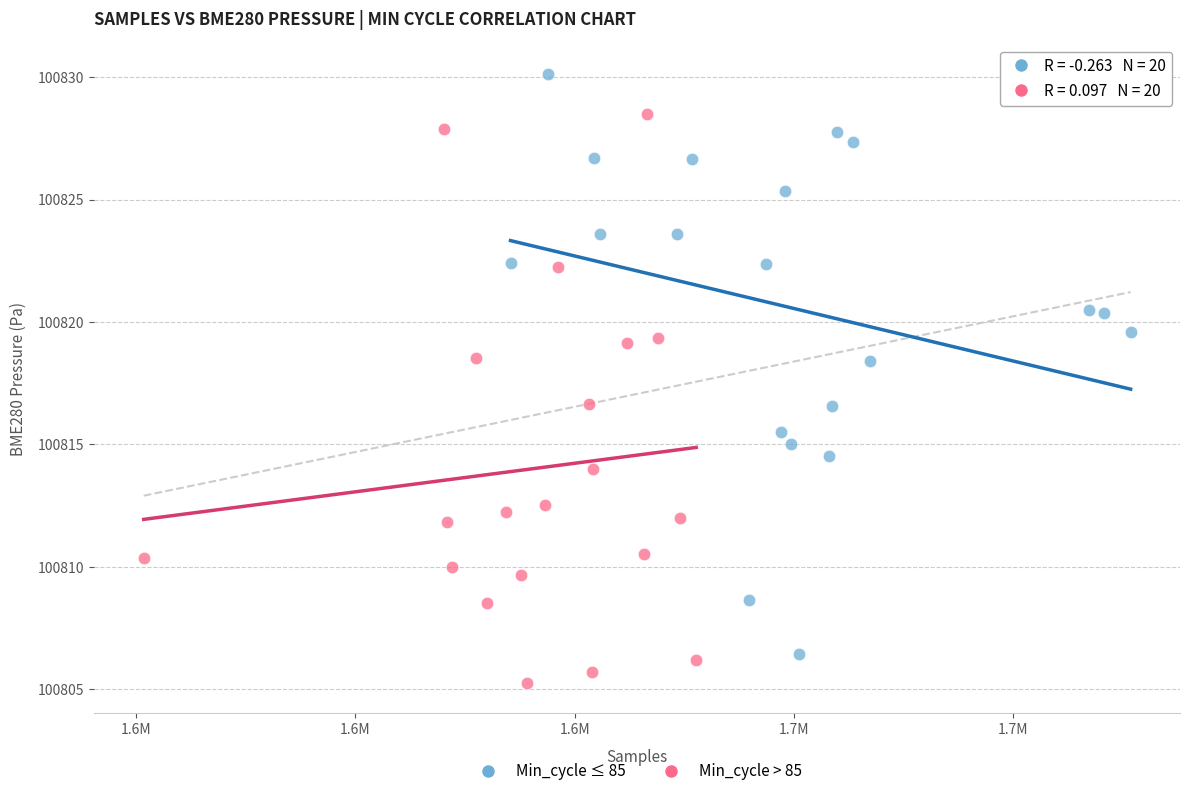

Which series contains the lowest Y value?

Min_cycle > 85